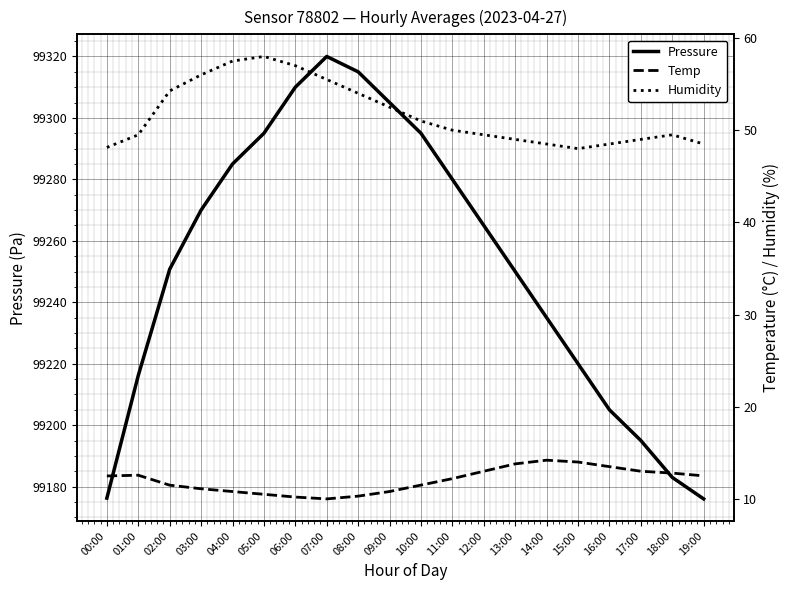

At how many categories does at least one series exceed 56329?

20